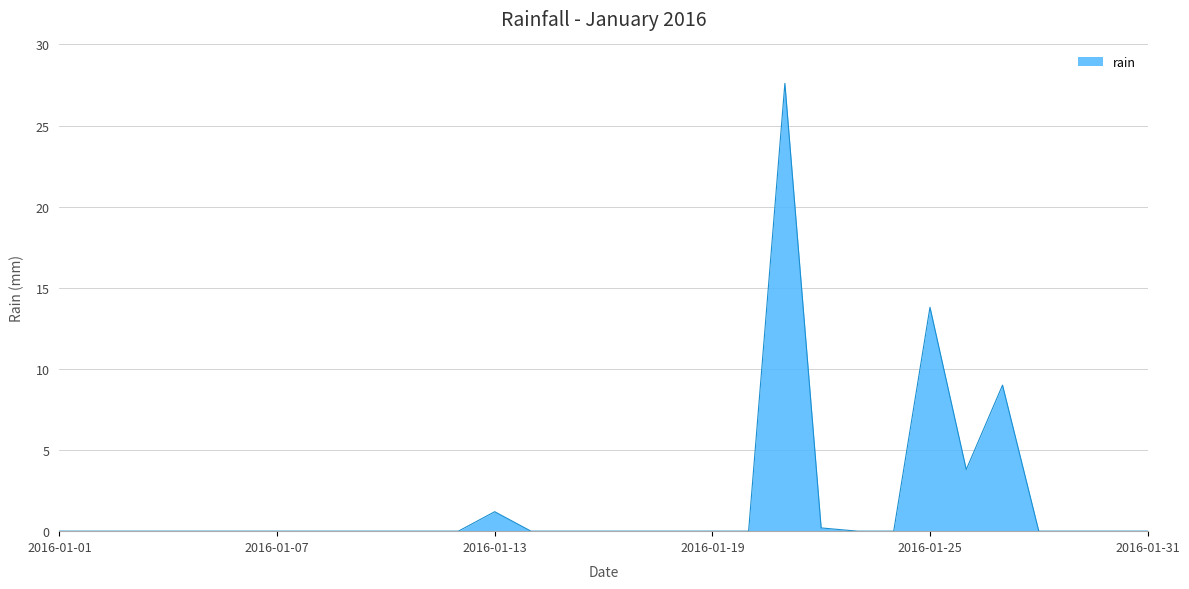

What is the difference between the maximum and minimum values?

27.6